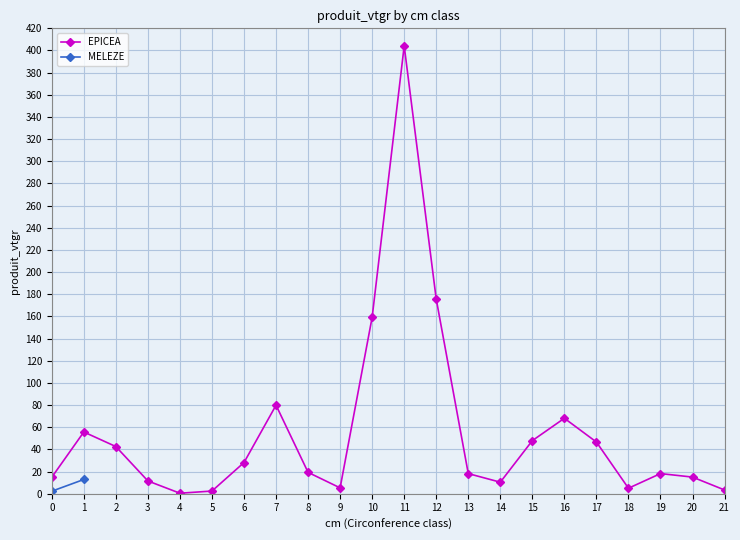

The value of EPICEA at 16 is 68.1. True or false?

True